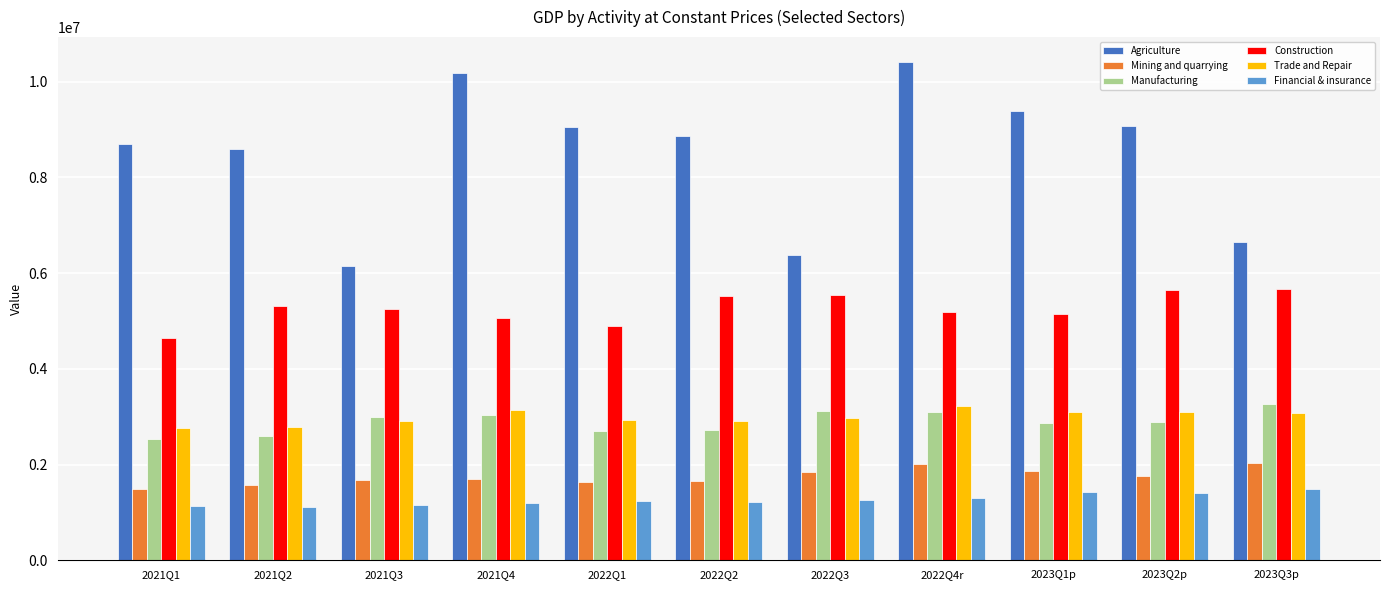

How many bars are there in total?

66